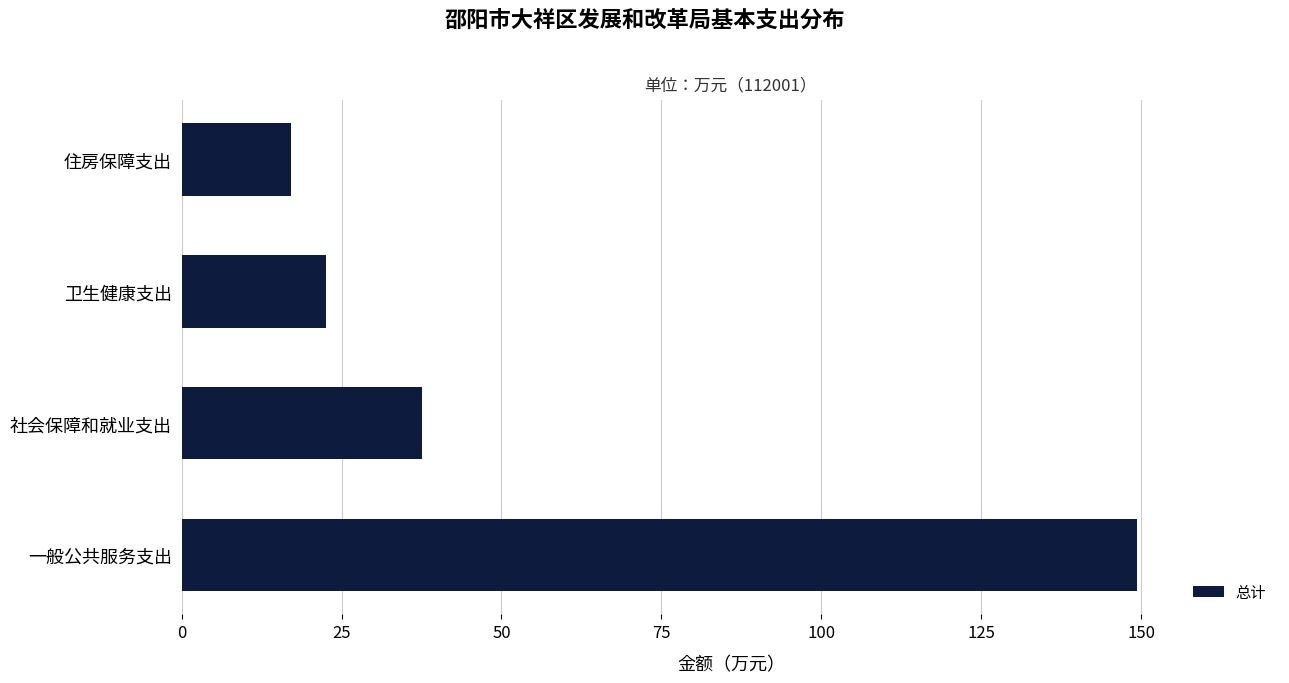

What is the difference between the second highest and minimum values?

20.5